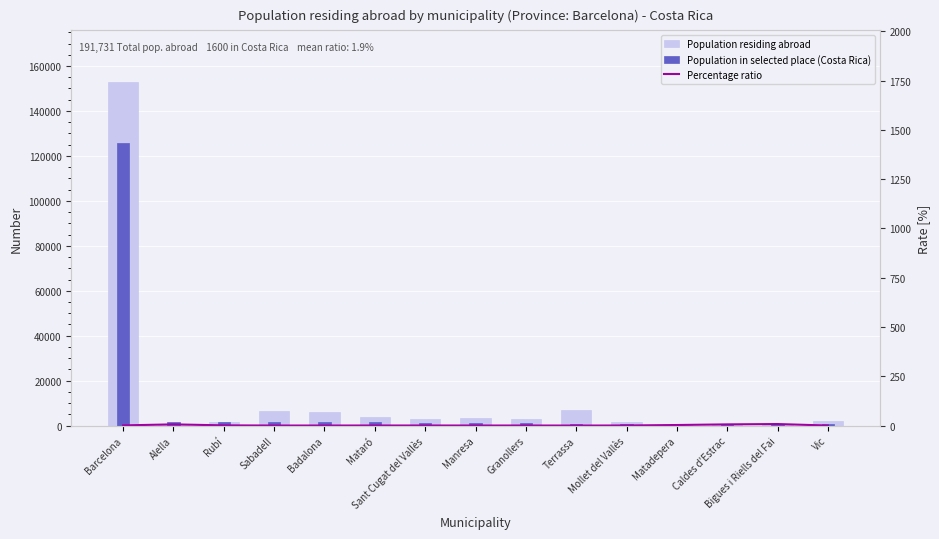

How many values in the Population residing abroad series are below 2839?

7